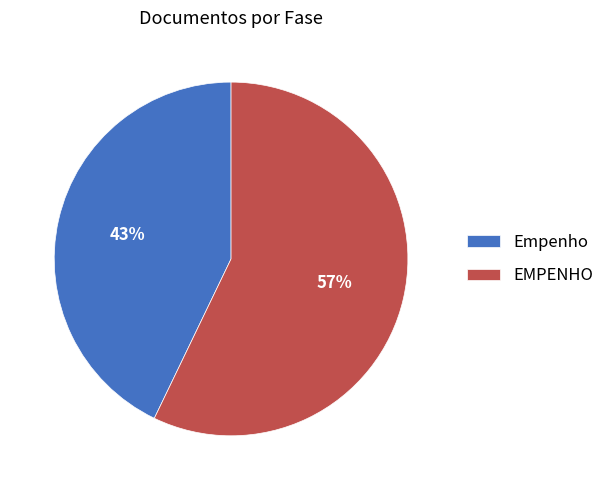

What is the majority slice?

EMPENHO